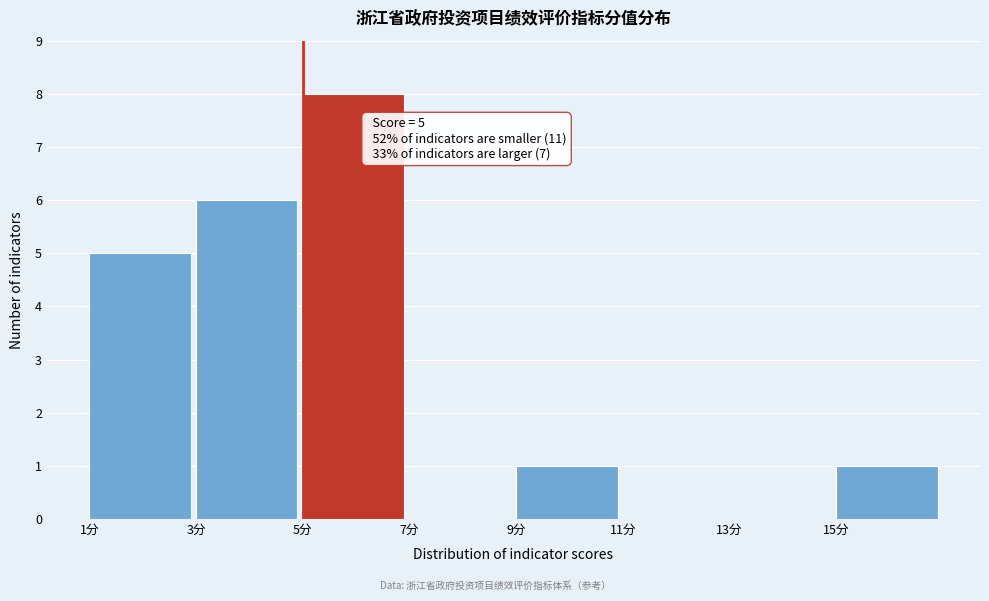

Over which range of the x-axis is the bar tallest?

5 to 7